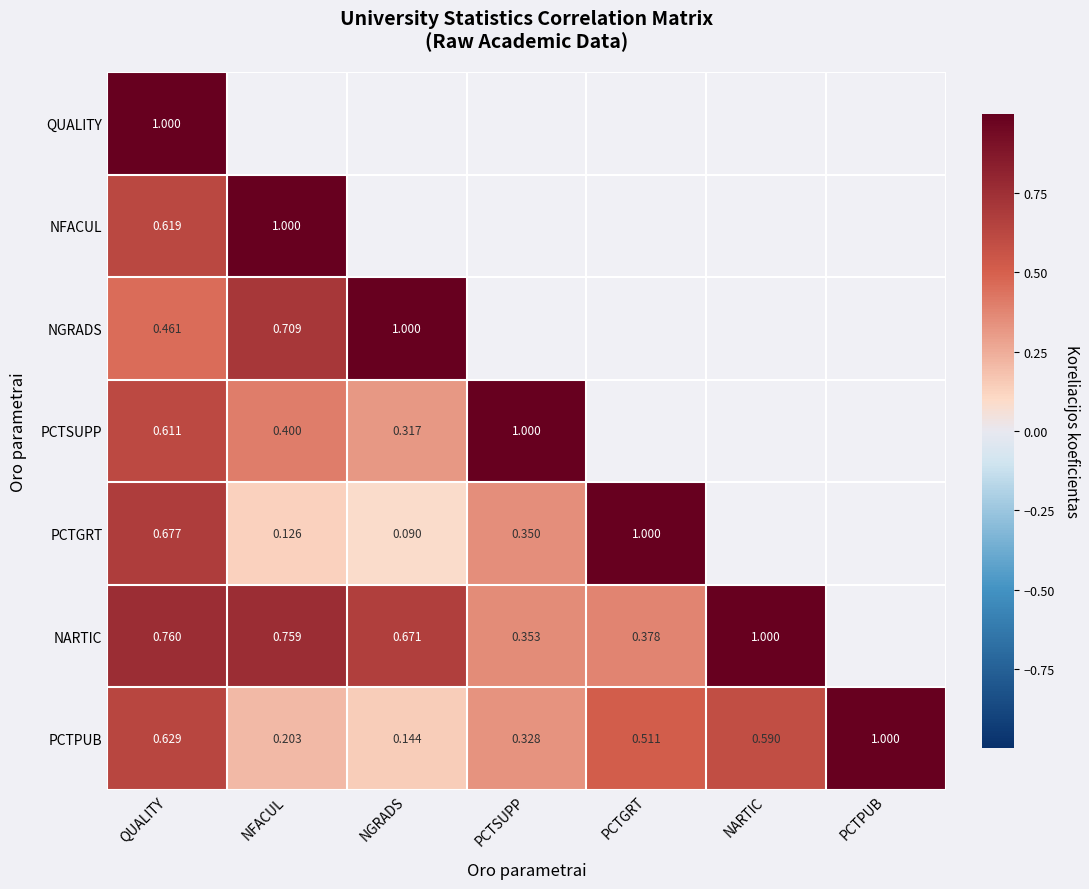

Which series has the largest range (max minus min)?

PCTGRT